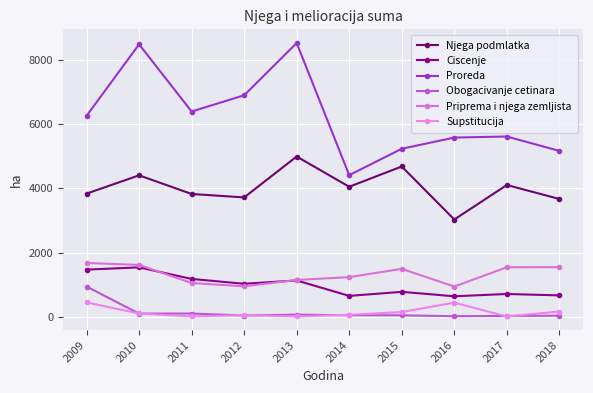

How many categories are shown in the chart?

10